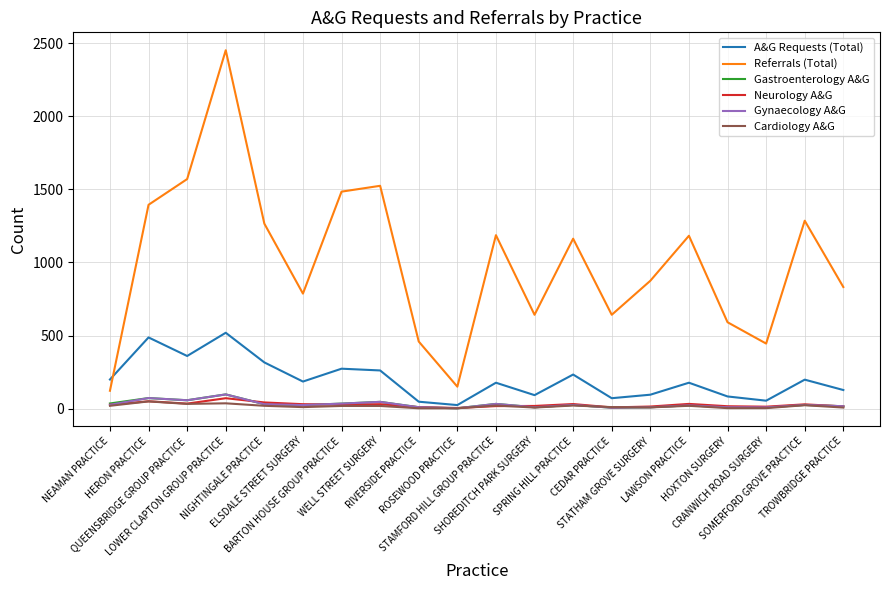

Where does the Gastroenterology A&G series first go above 25?

NEAMAN PRACTICE